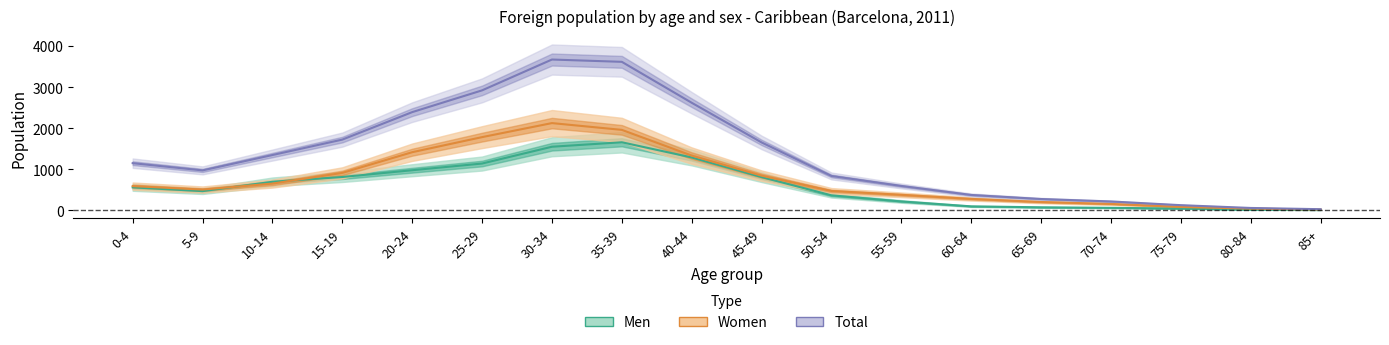

At which label is Total closest to 1849?

15-19